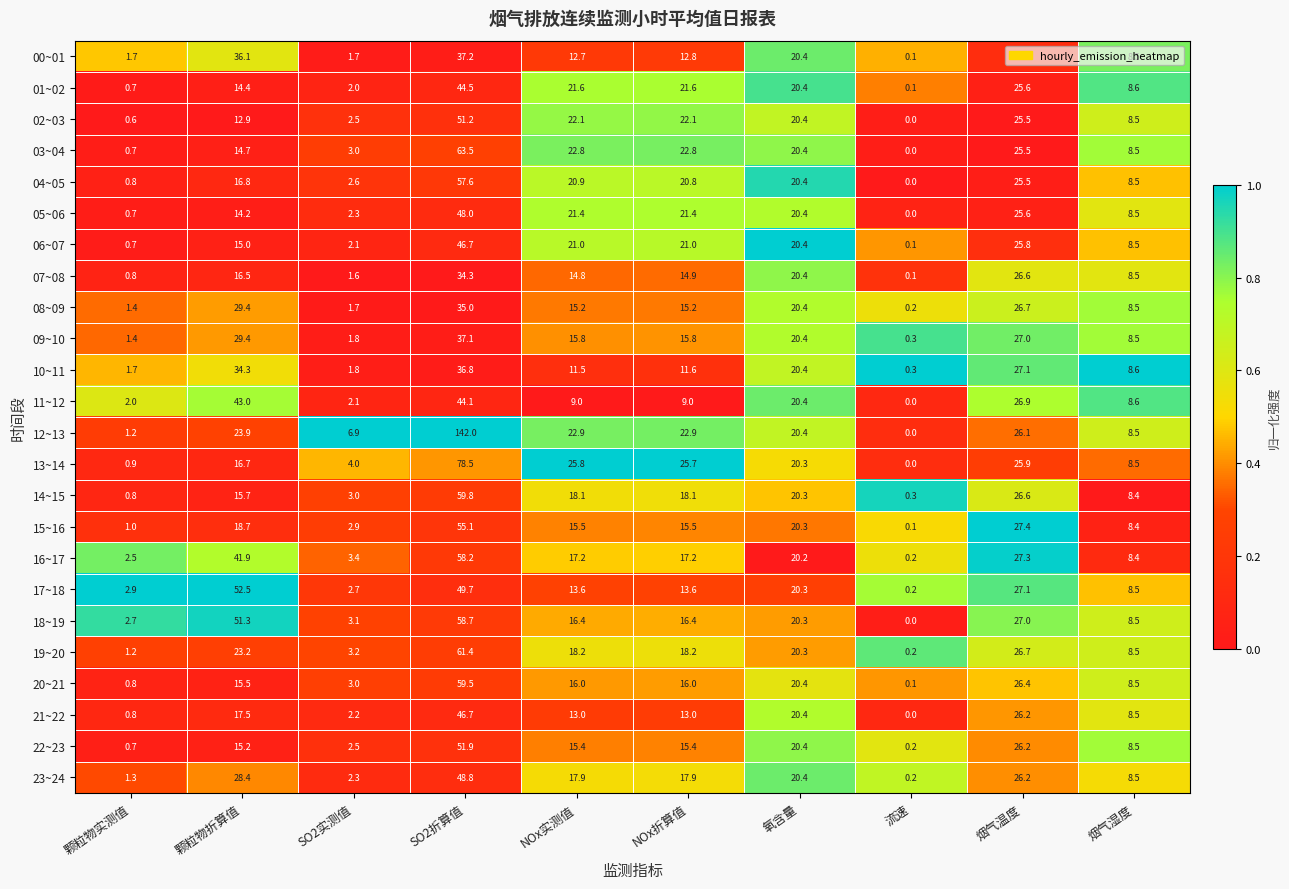

At which category does the chart reach its minimum across all series?

流速